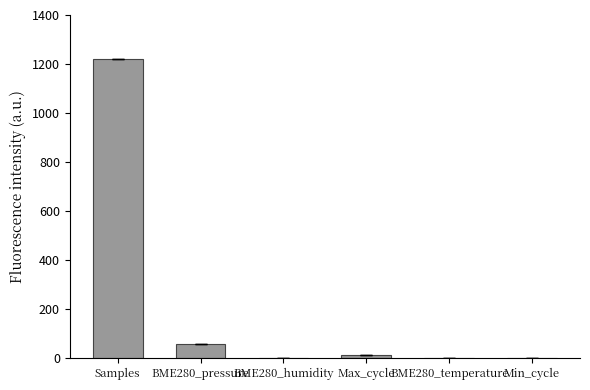

Is it true that the value at Samples is 2040.1?

False